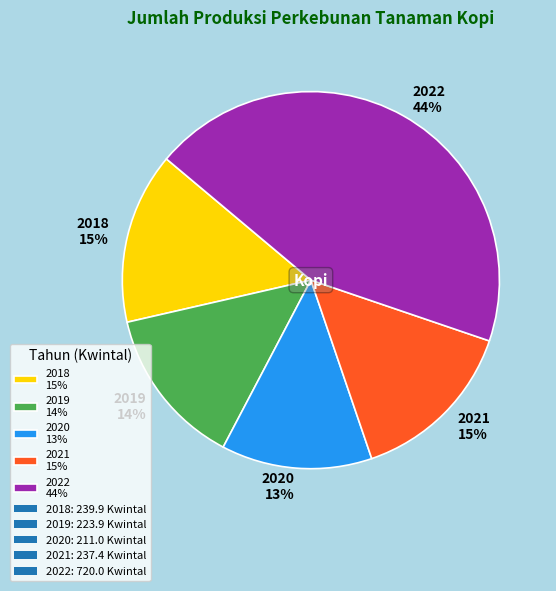

Between 2019 and 2020, which is larger?

2019